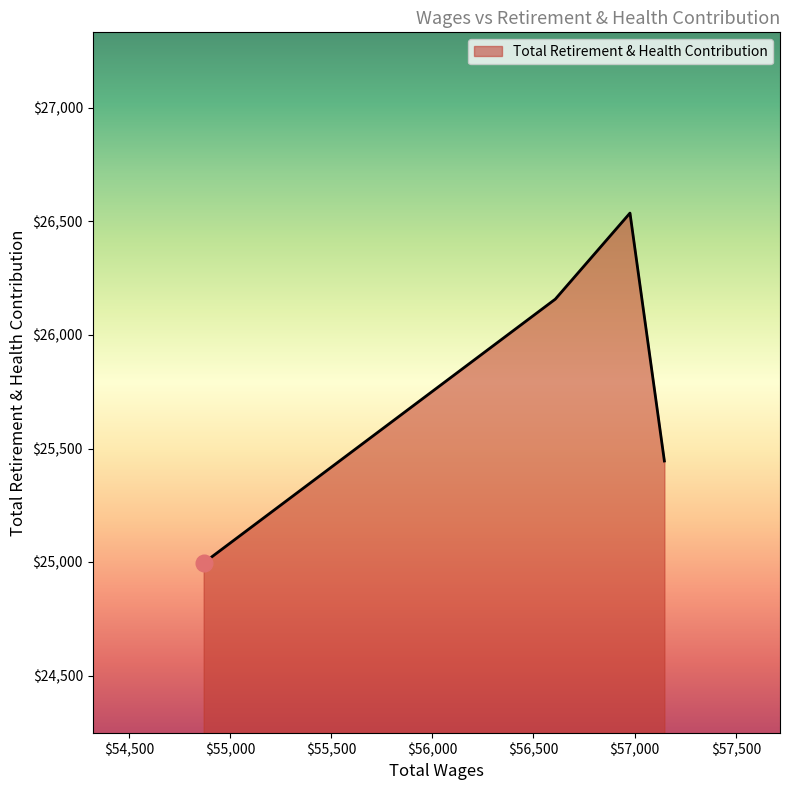

Does the chart display data point markers on the line(s)?

No